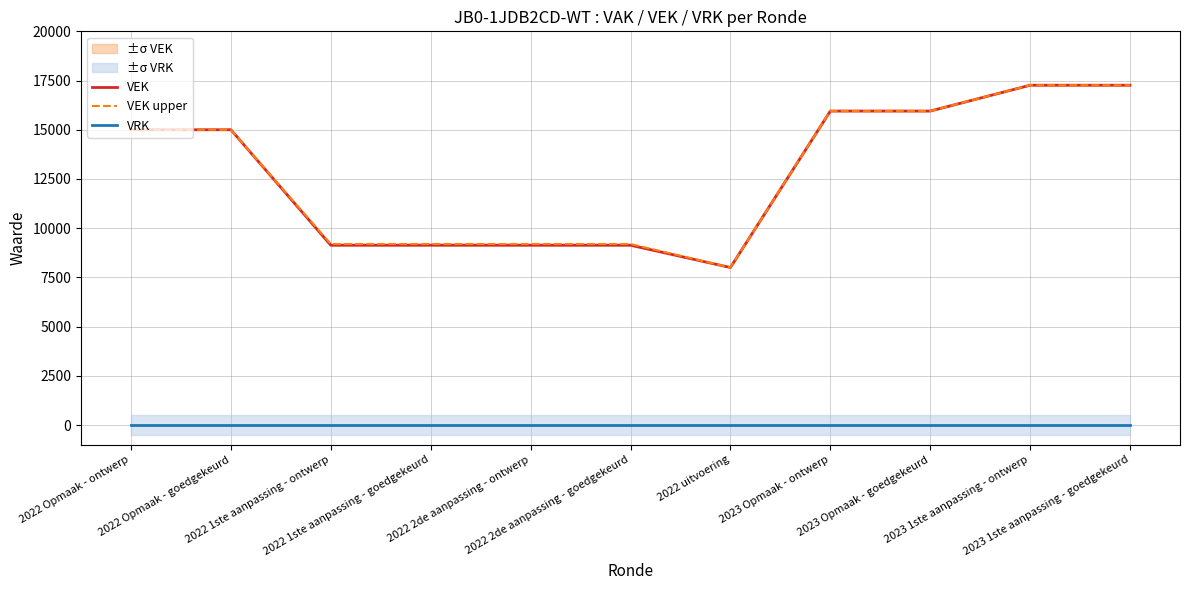

True or false: VRK has more than 2 points higher than both neighbors.

False